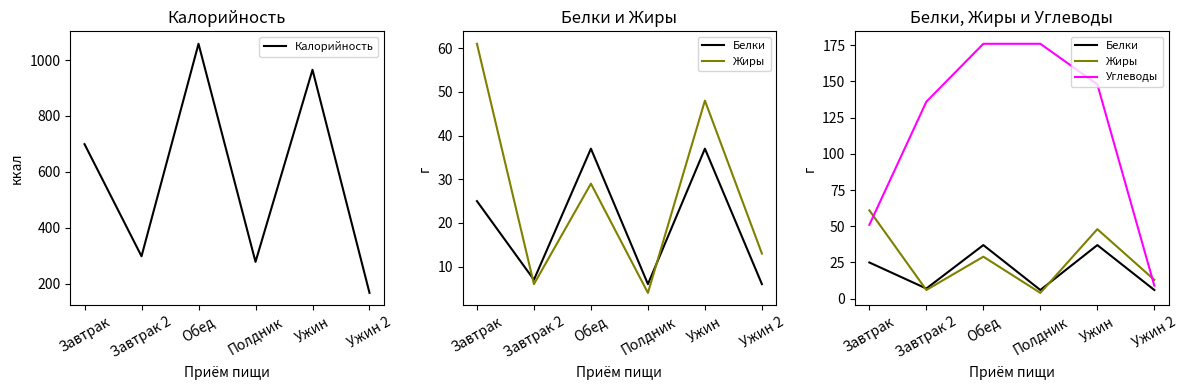

True or false: Белки and Углеводы intersect in this chart.

False